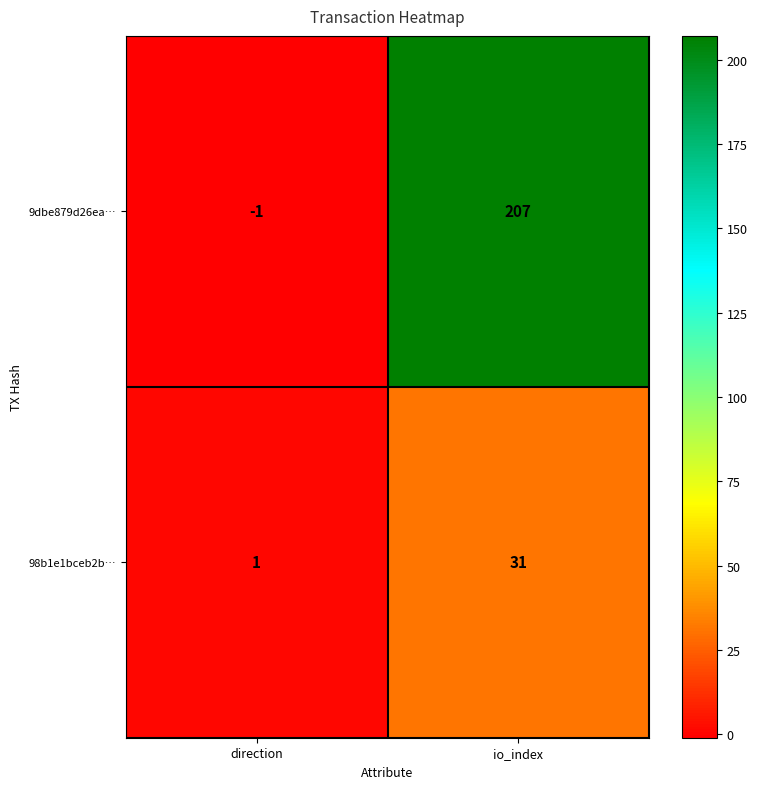

At io_index, list the series in order from largest to smallest.

9dbe879d26ea…, 98b1e1bceb2b…